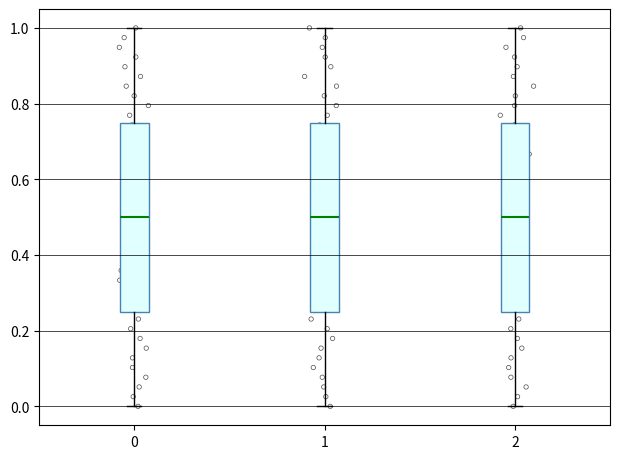

Reading left to right, read every box against the y-axis: the position of its median line, the range the box covers, and the ends of its whiskers. The values are not printed on the chart, so give them approximately, as read against the axis.

0: median 0.50, box 0.26 to 0.76, whiskers 0.00 to 1.00
1: median 0.50, box 0.26 to 0.76, whiskers 0.00 to 1.00
2: median 0.50, box 0.26 to 0.76, whiskers 0.00 to 1.00